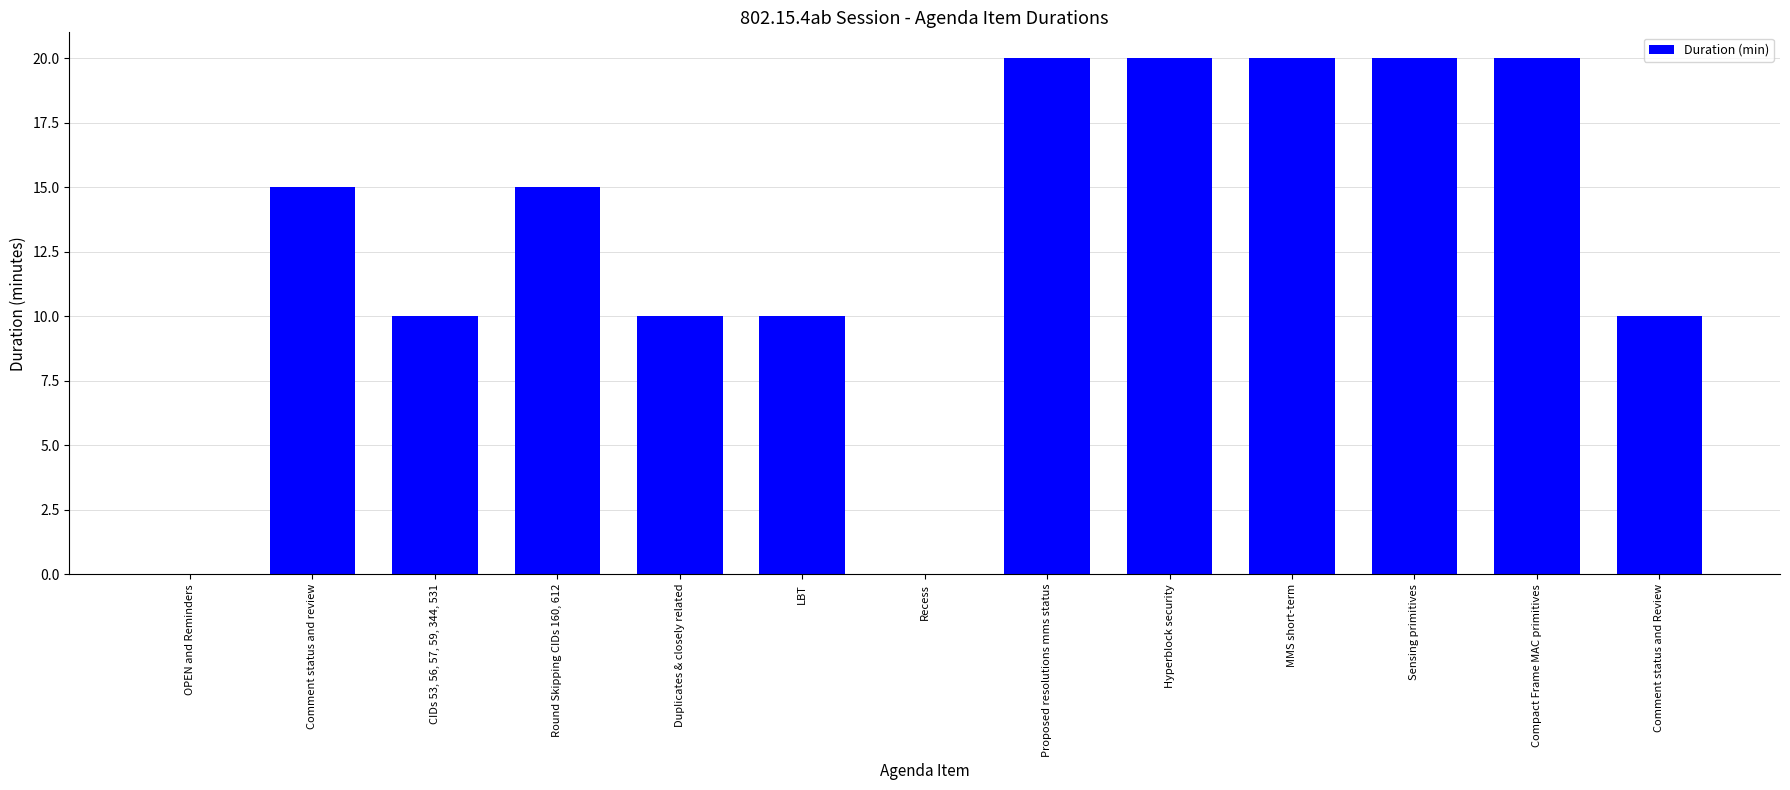

What is the change in value from Round Skipping CIDs 160, 612 to Duplicates & closely related?

-5